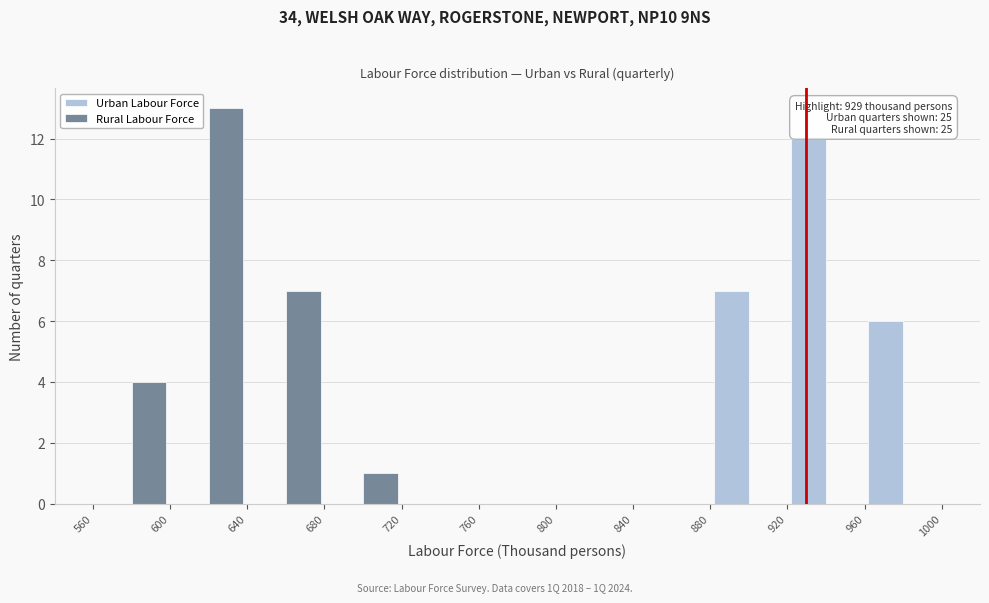

In the Urban Labour Force series, which range on the x-axis has the tallest bar?

920 to 960